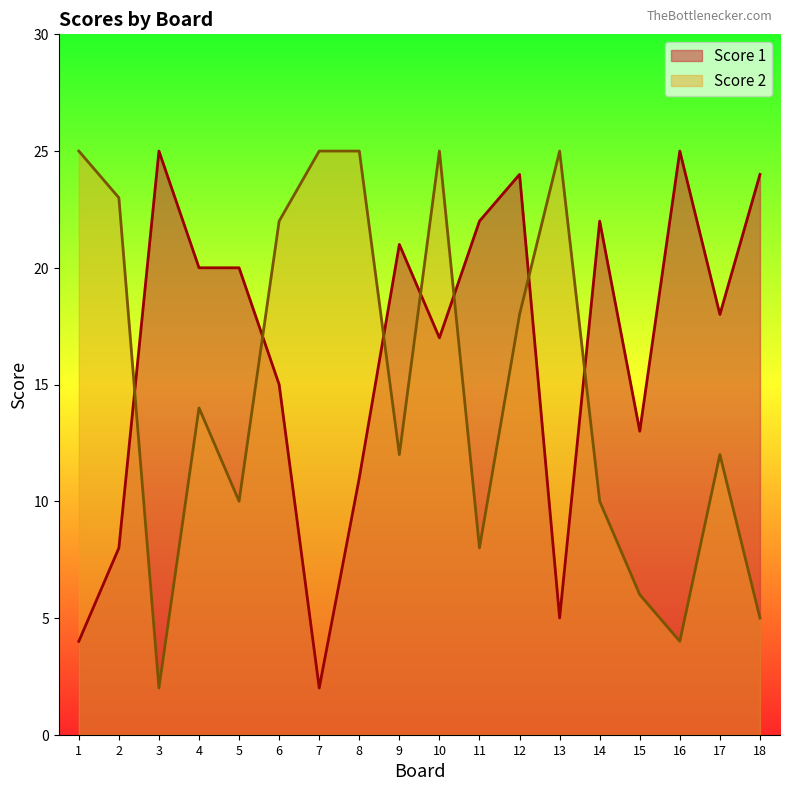

How many interior local peaks does the Score 1 series have?

5